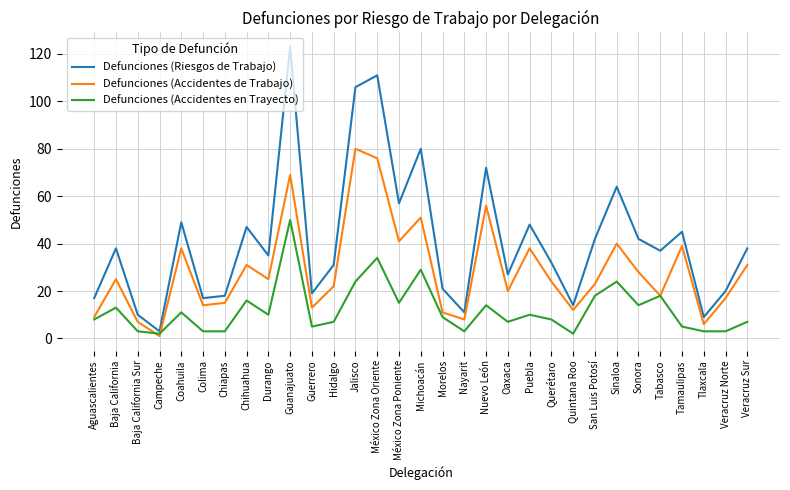

Reading right to left, extract all data points from this chart.

Defunciones (Riesgos de Trabajo): Veracruz Sur=38	Veracruz Norte=20	Tlaxcala=9	Tamaulipas=45	Tabasco=37	Sonora=42	Sinaloa=64	San Luis Potosí=42	Quintana Roo=14	Querétaro=32	Puebla=48	Oaxaca=27	Nuevo León=72	Nayarit=11	Morelos=21	Michoacán=80	México Zona Poniente=57	México Zona Oriente=111	Jalisco=106	Hidalgo=31	Guerrero=19	Guanajuato=123	Durango=35	Chihuahua=47	Chiapas=18	Colima=17	Coahuila=49	Campeche=3	Baja California Sur=10	Baja California=38	Aguascalientes=17
Defunciones (Accidentes de Trabajo): Veracruz Sur=31	Veracruz Norte=17	Tlaxcala=6	Tamaulipas=39	Tabasco=18	Sonora=28	Sinaloa=40	San Luis Potosí=23	Quintana Roo=12	Querétaro=24	Puebla=38	Oaxaca=20	Nuevo León=56	Nayarit=8	Morelos=11	Michoacán=51	México Zona Poniente=41	México Zona Oriente=76	Jalisco=80	Hidalgo=22	Guerrero=13	Guanajuato=69	Durango=25	Chihuahua=31	Chiapas=15	Colima=14	Coahuila=38	Campeche=1	Baja California Sur=7	Baja California=25	Aguascalientes=9
Defunciones (Accidentes en Trayecto): Veracruz Sur=7	Veracruz Norte=3	Tlaxcala=3	Tamaulipas=5	Tabasco=18	Sonora=14	Sinaloa=24	San Luis Potosí=18	Quintana Roo=2	Querétaro=8	Puebla=10	Oaxaca=7	Nuevo León=14	Nayarit=3	Morelos=9	Michoacán=29	México Zona Poniente=15	México Zona Oriente=34	Jalisco=24	Hidalgo=7	Guerrero=5	Guanajuato=50	Durango=10	Chihuahua=16	Chiapas=3	Colima=3	Coahuila=11	Campeche=2	Baja California Sur=3	Baja California=13	Aguascalientes=8